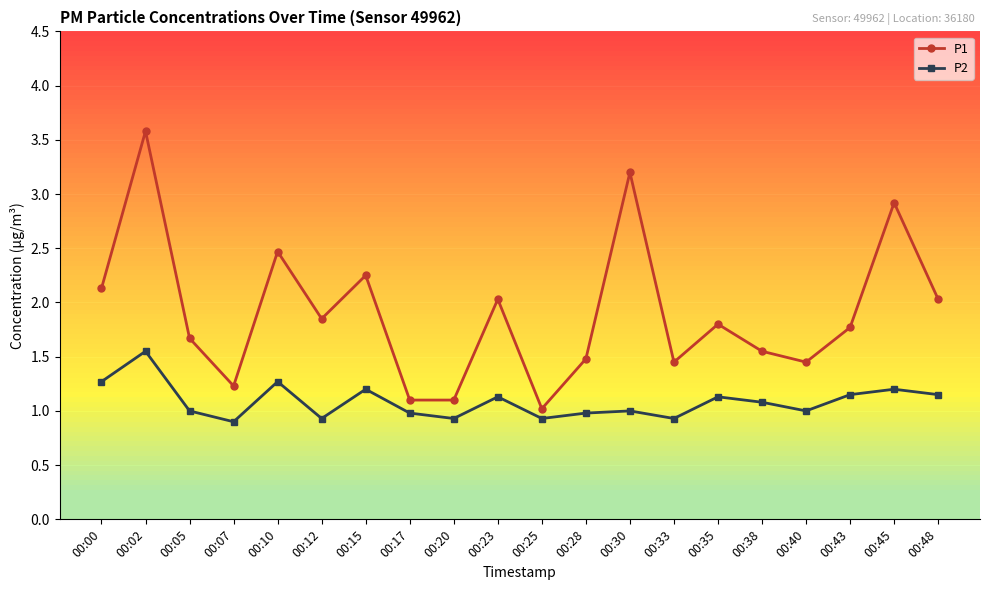

How many interior local valleys does the P2 series have?

6